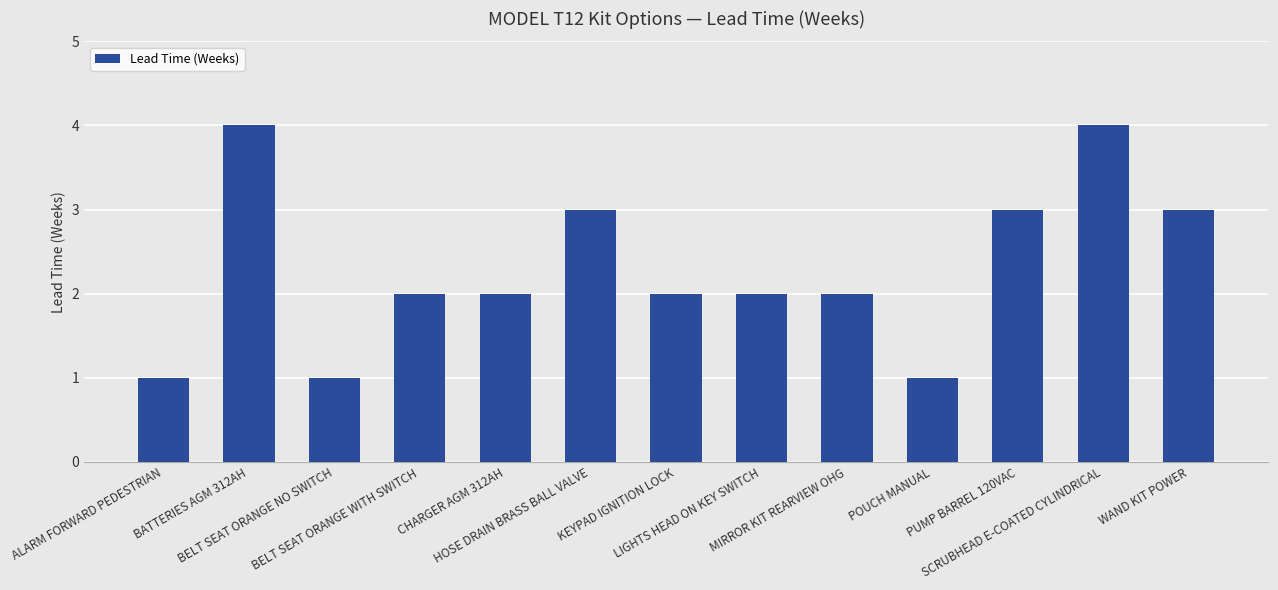

What is the greatest value displayed?

4